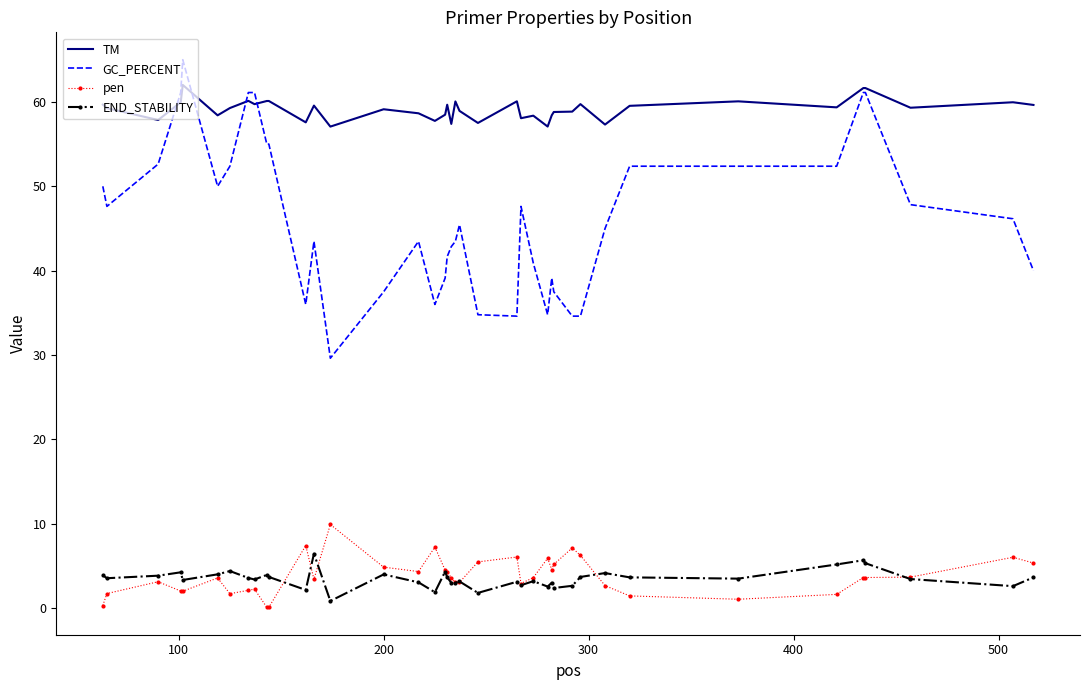

True or false: END_STABILITY and TM cross at least once.

False